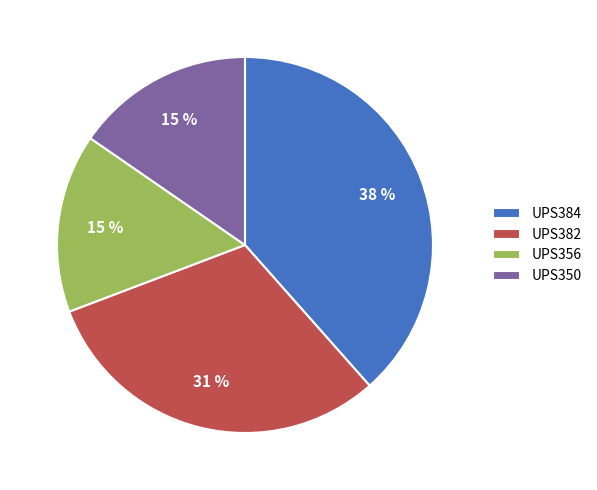

Is UPS382 the majority of the pie?

No